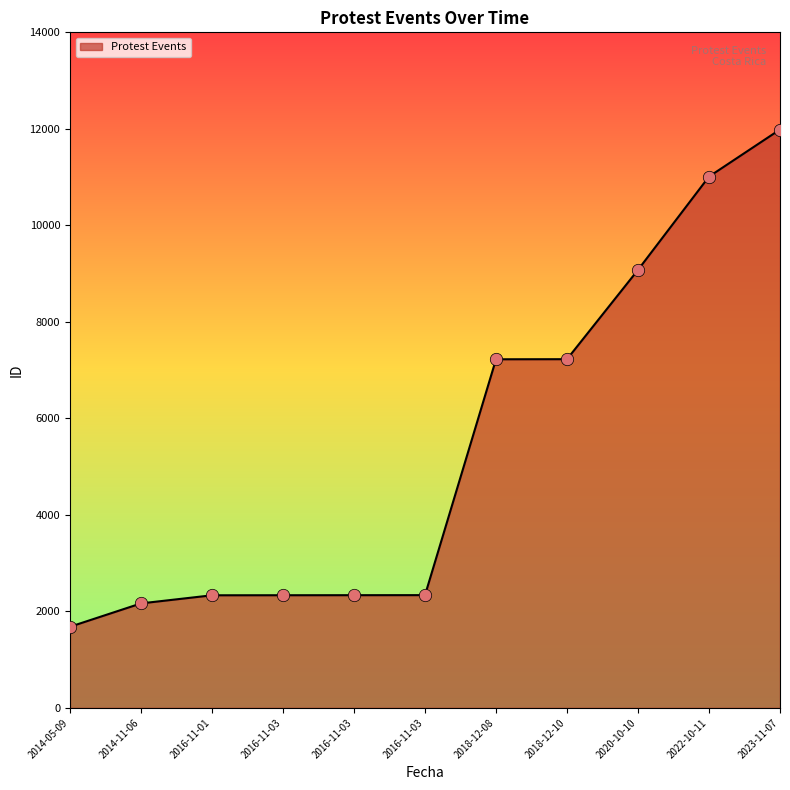

Between 2016-11-03 and 2014-05-09, which is larger?

2016-11-03